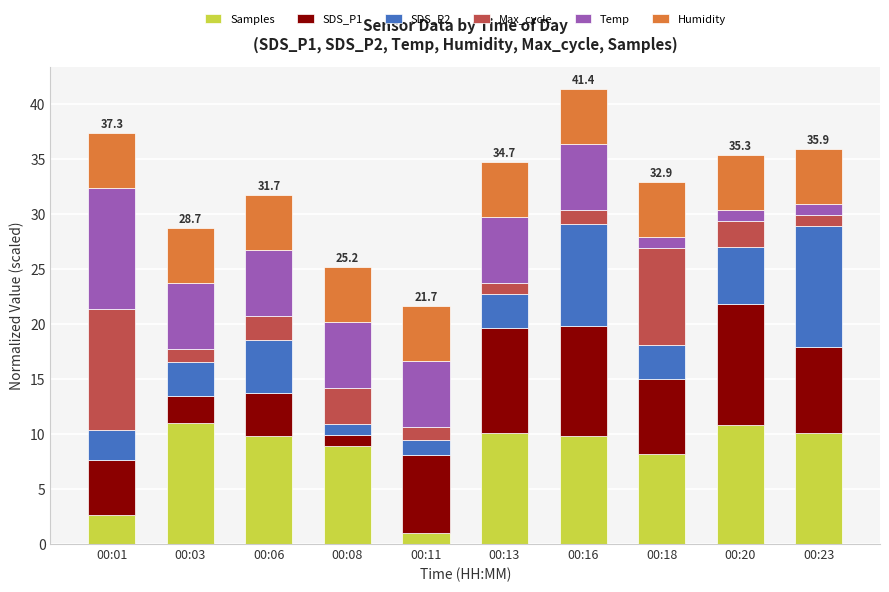

True or false: Samples has a value of 10.8 at 00:18.

False